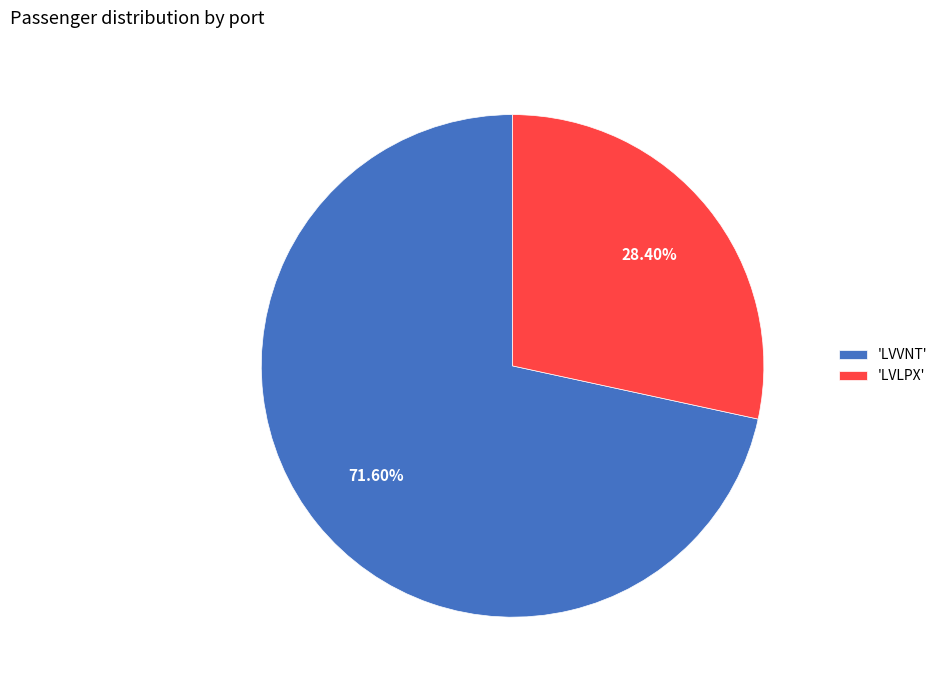

To the nearest percent, what is the difference between the largest and smallest slice percentages?

43%